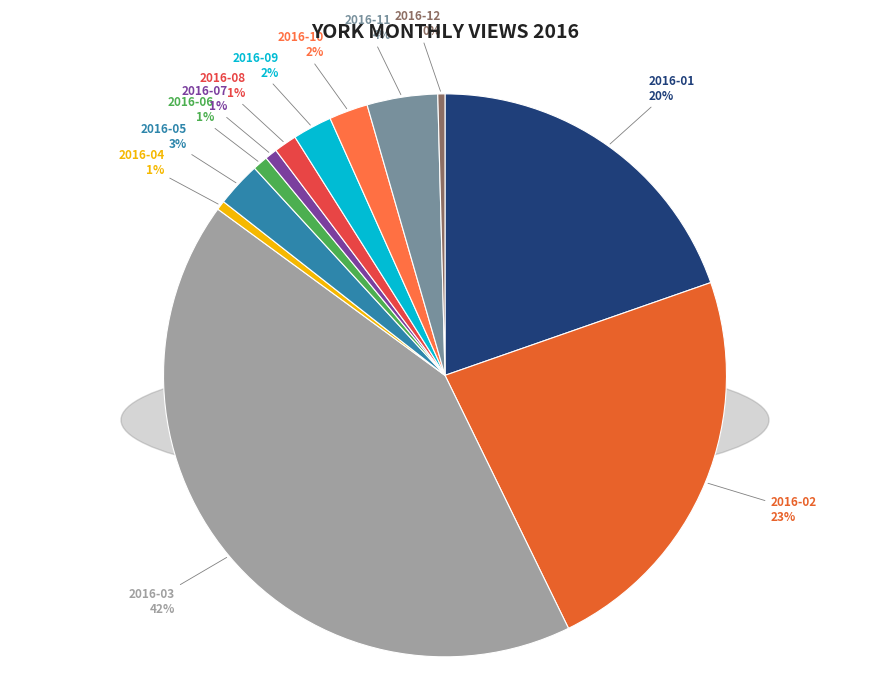

Is it true that 2016-10 is 2% of the pie?

True